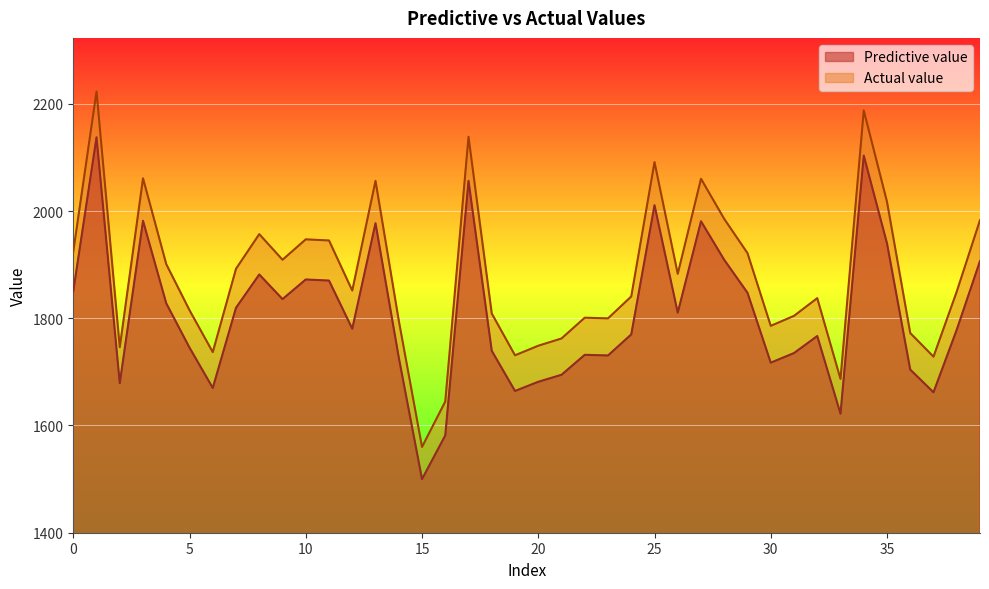

True or false: Actual value and Predictive value intersect in this chart.

False